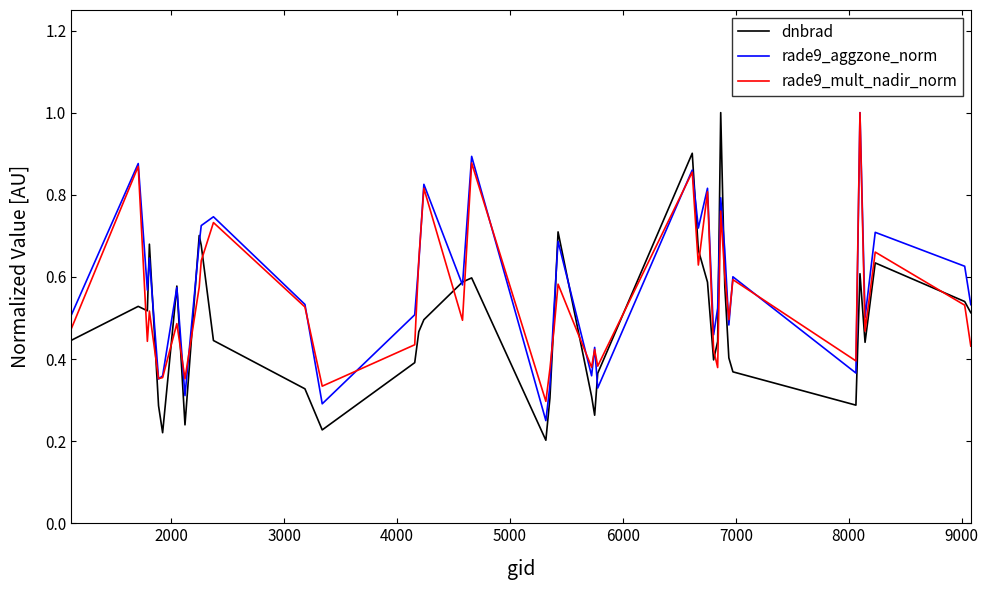

True or false: dnbrad has more than 0 interior local peaks.

True